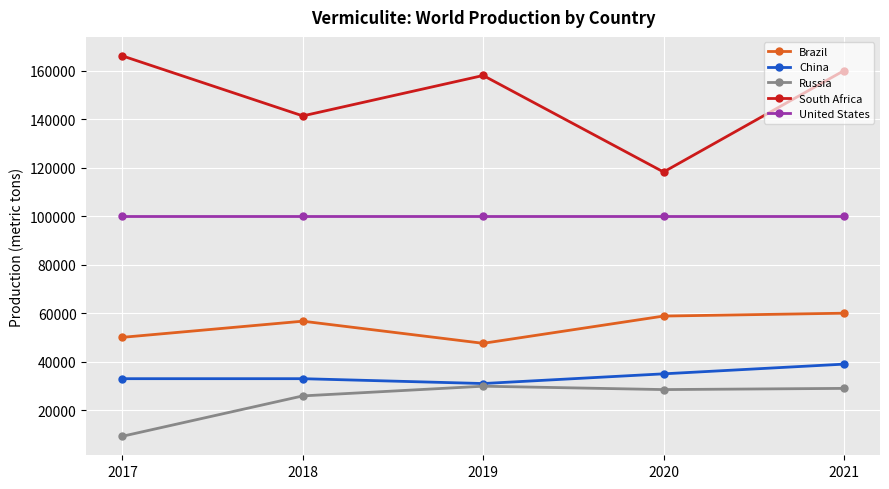

True or false: United States and South Africa intersect in this chart.

False